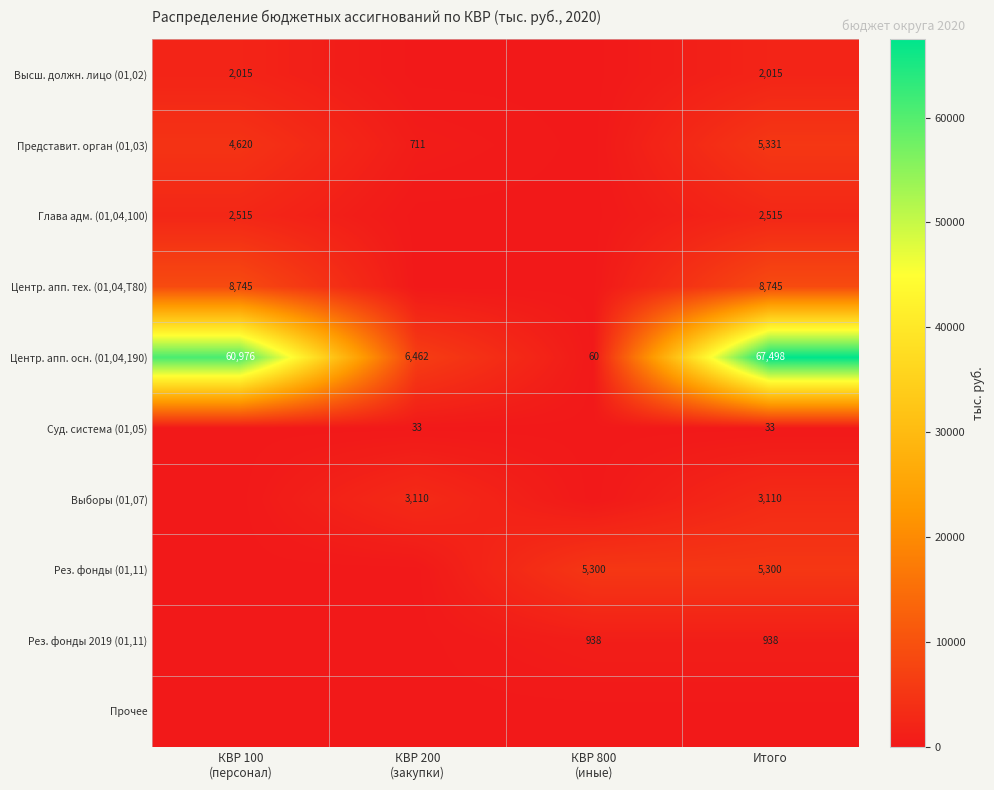

What is the average value of the Центр. апп. осн. (01,04,190) series?

33749